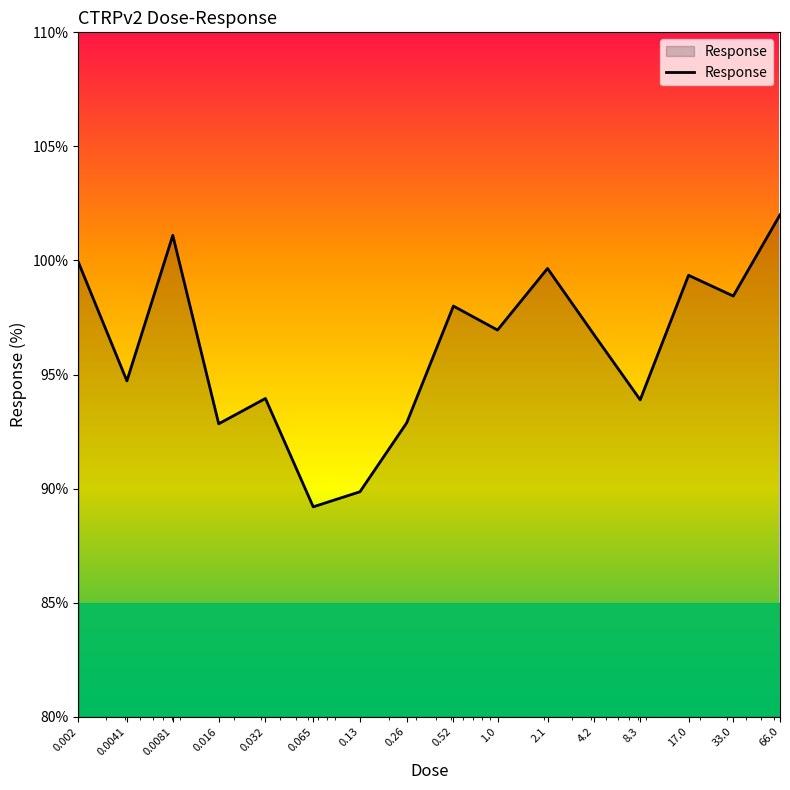

What is the minimum value shown in the chart?

89.2